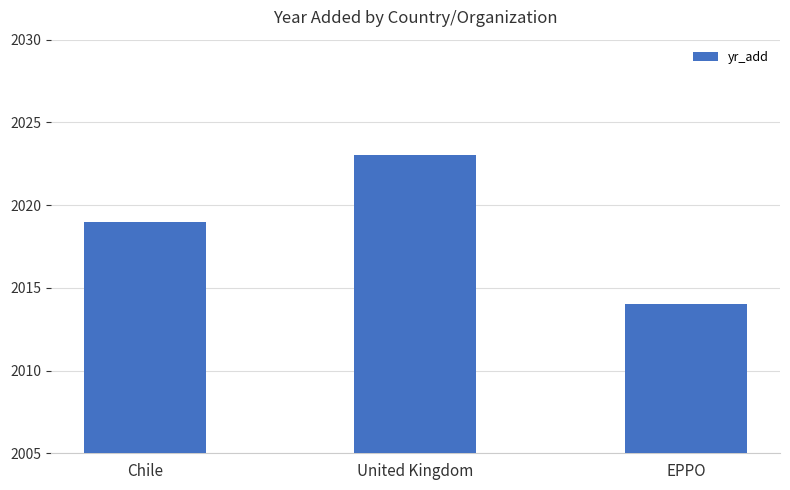

At which label is the value closest to 2018?

Chile